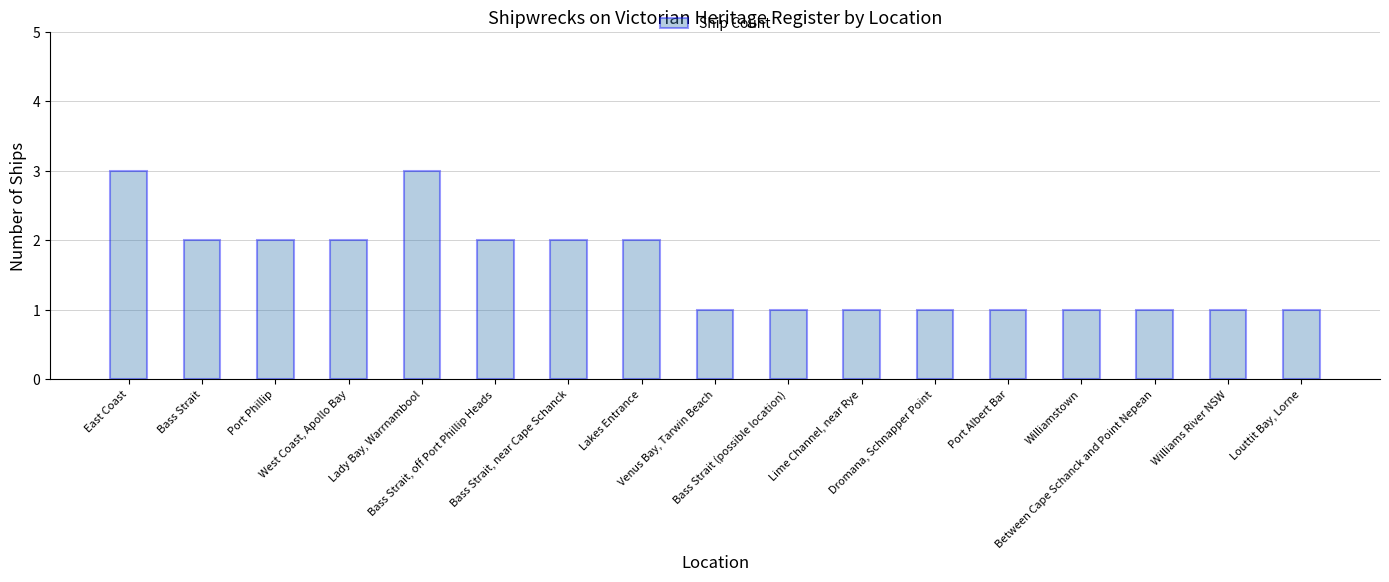

What is the value of the 5th bar from the left?

3